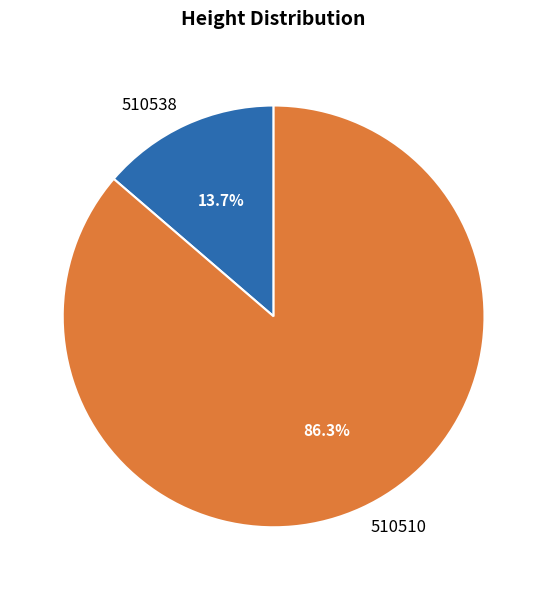

How many segments does this pie chart have?

2